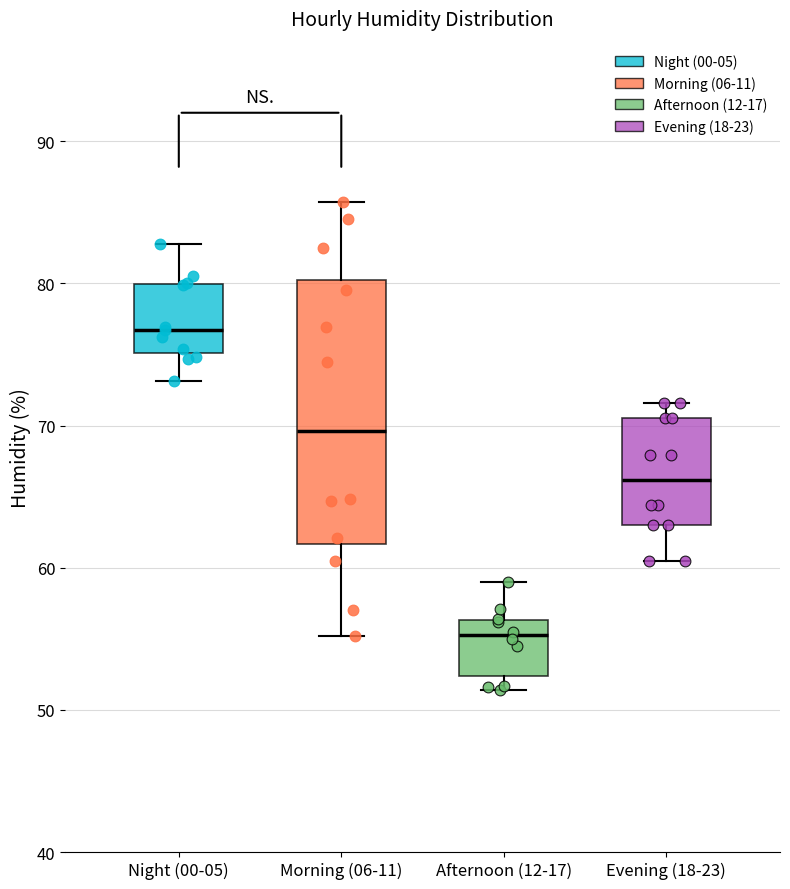

Reading left to right, read every box against the y-axis: the position of its median line, the range the box covers, and the ends of its whiskers. The values are not printed on the chart, so give them approximately, as read against the axis.

Night (00-05): median 77, box 75 to 80, whiskers 73 to 83
Morning (06-11): median 70, box 62 to 80, whiskers 55 to 86
Afternoon (12-17): median 55, box 52 to 56, whiskers 51 to 59
Evening (18-23): median 66, box 63 to 71, whiskers 61 to 72